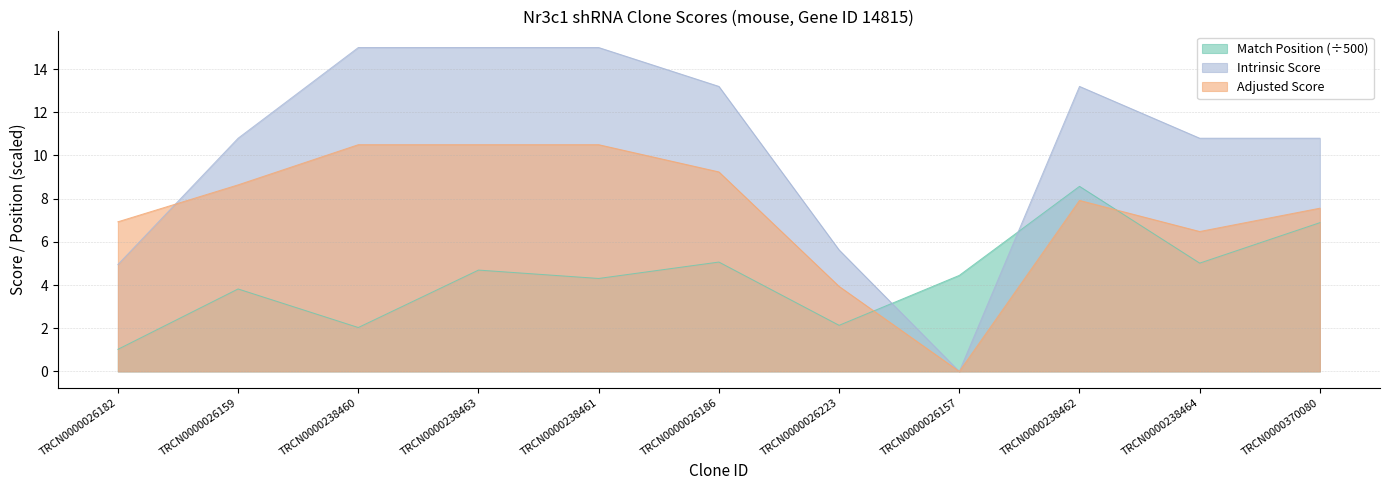

Does the chart display data point markers on the line(s)?

No